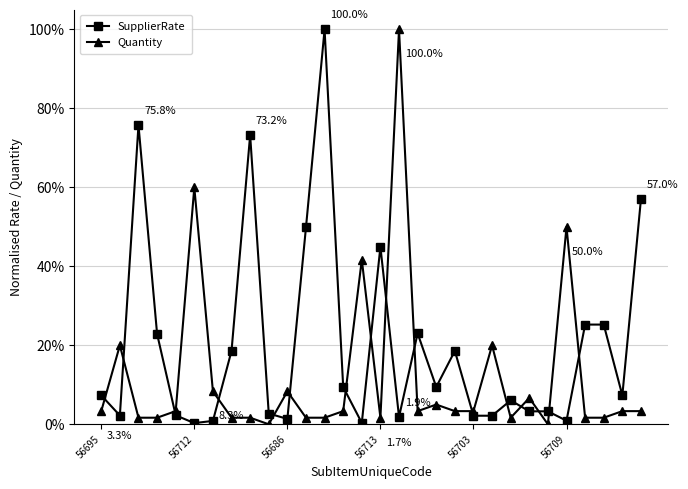

List the series in order of their overall mean, highest first.

SupplierRate, Quantity